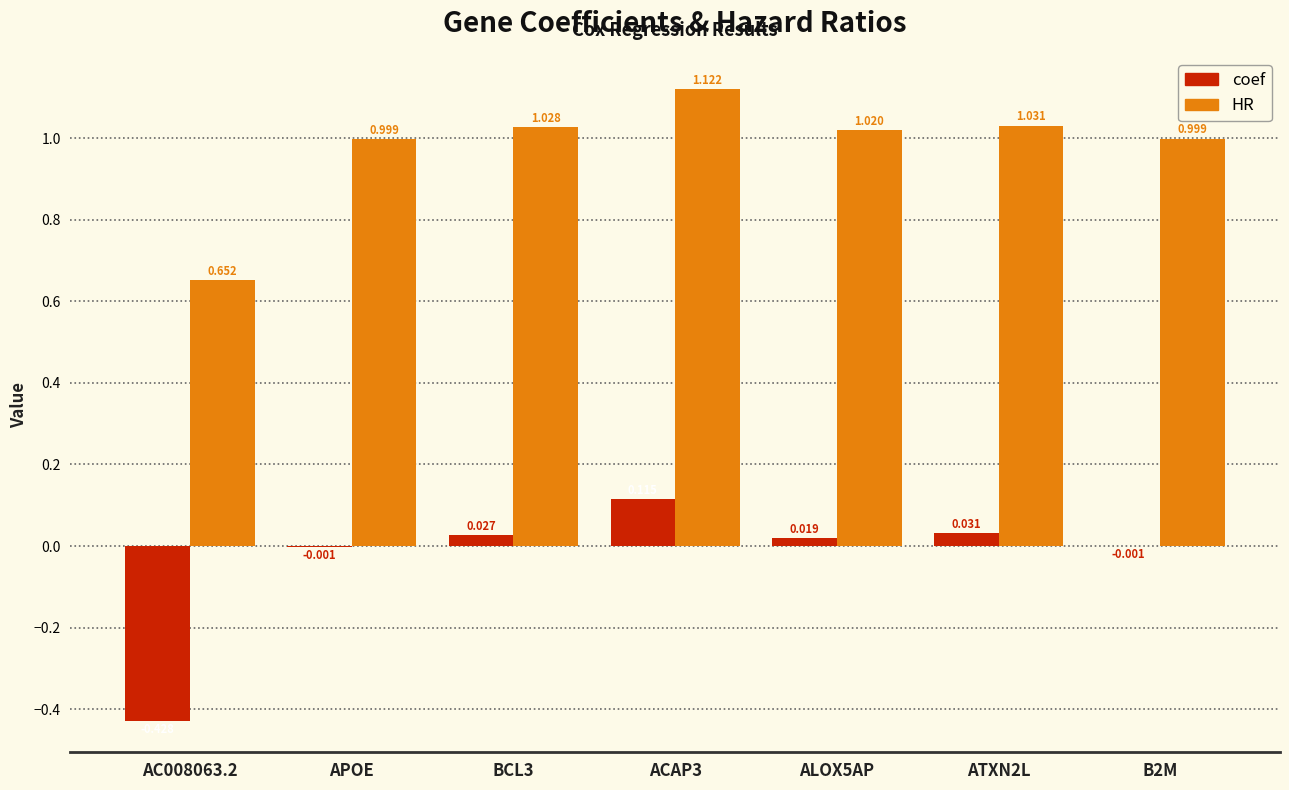

Which series changed the most between AC008063.2 and BCL3?

coef